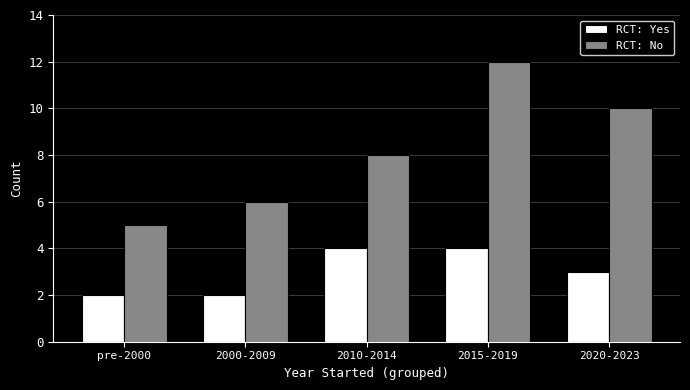

Is it true that RCT: No equals 6 at 2010-2014?

False